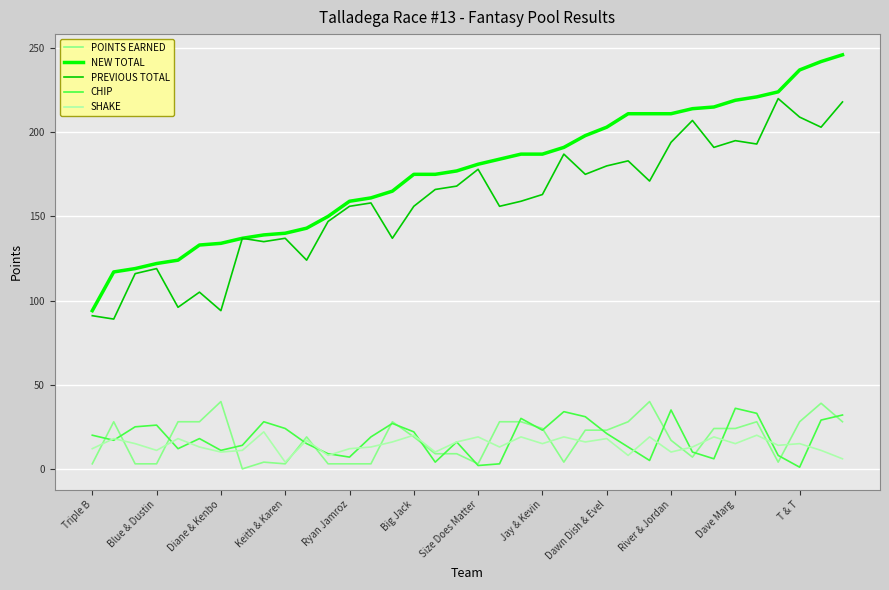

Which series has the largest total across all categories?

NEW TOTAL